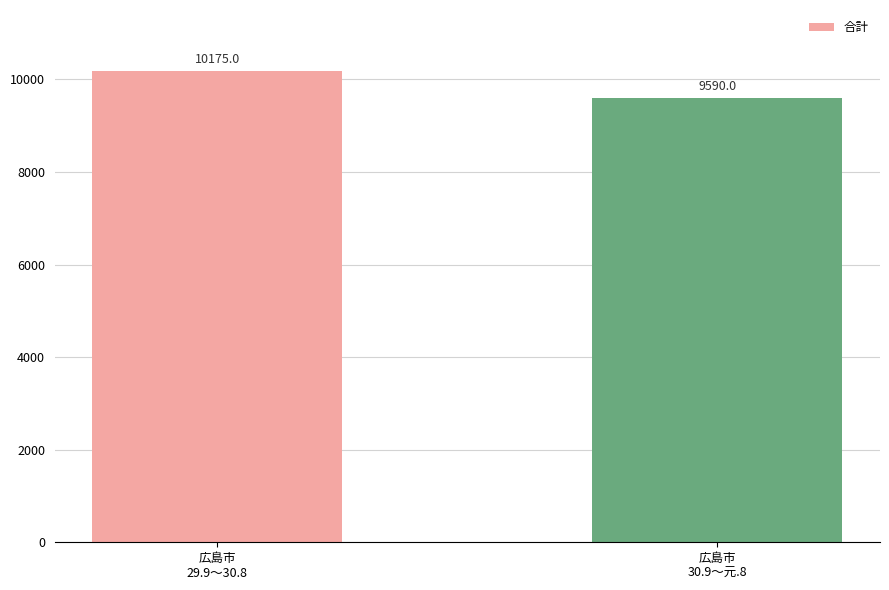

What is the difference between the maximum and minimum values?

585